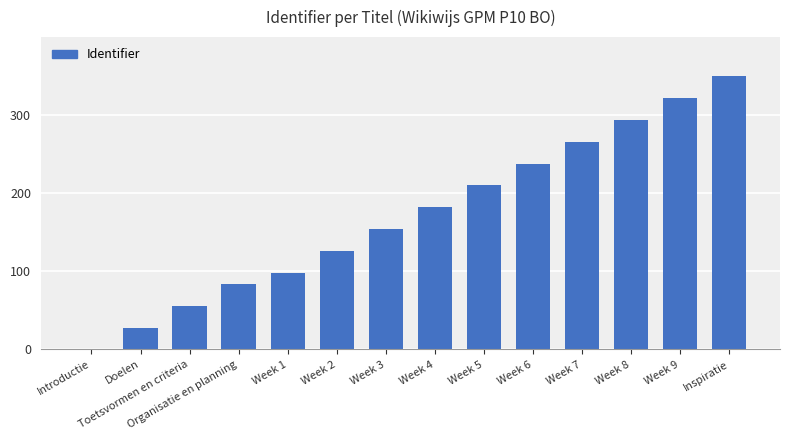

Where is the data nearest to the value 175?

Week 4